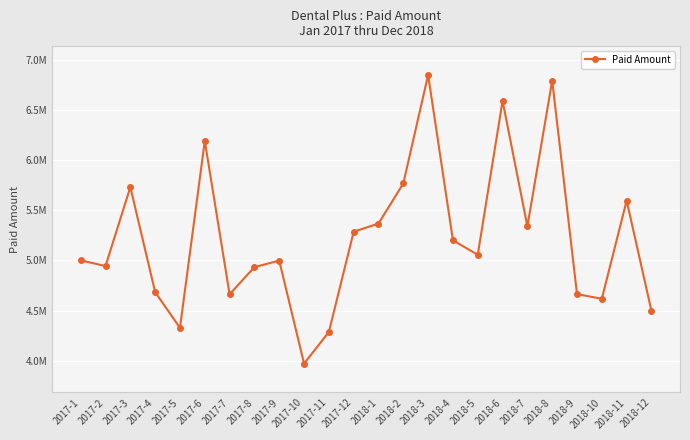

Does the chart display data point markers on the line(s)?

Yes